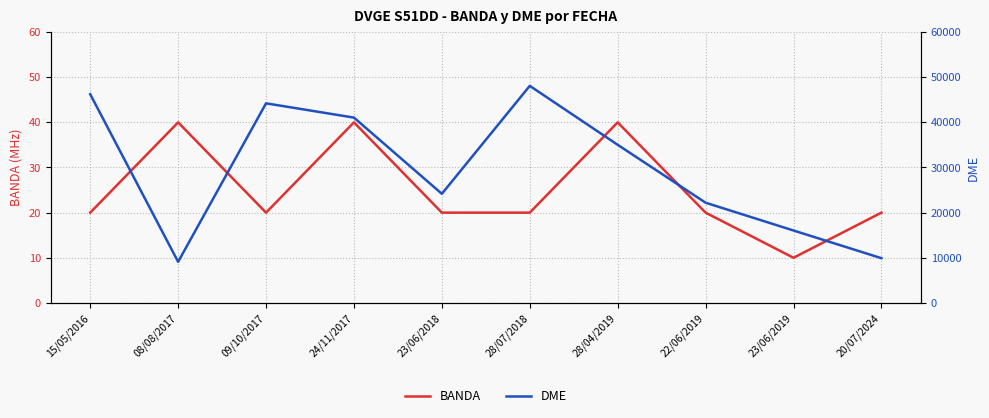

Which label corresponds to the largest value in the chart?

28/07/2018